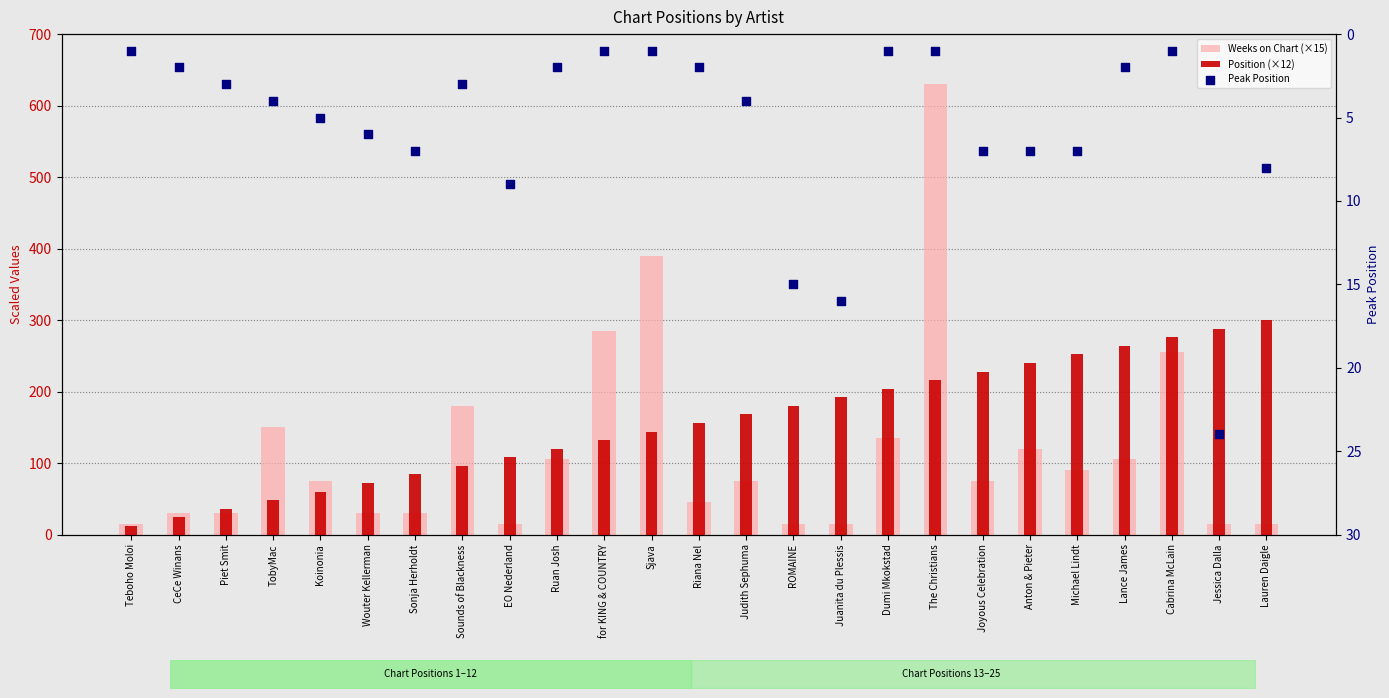

Which series has the largest Y range (max minus min)?

Weeks on Chart (×15)